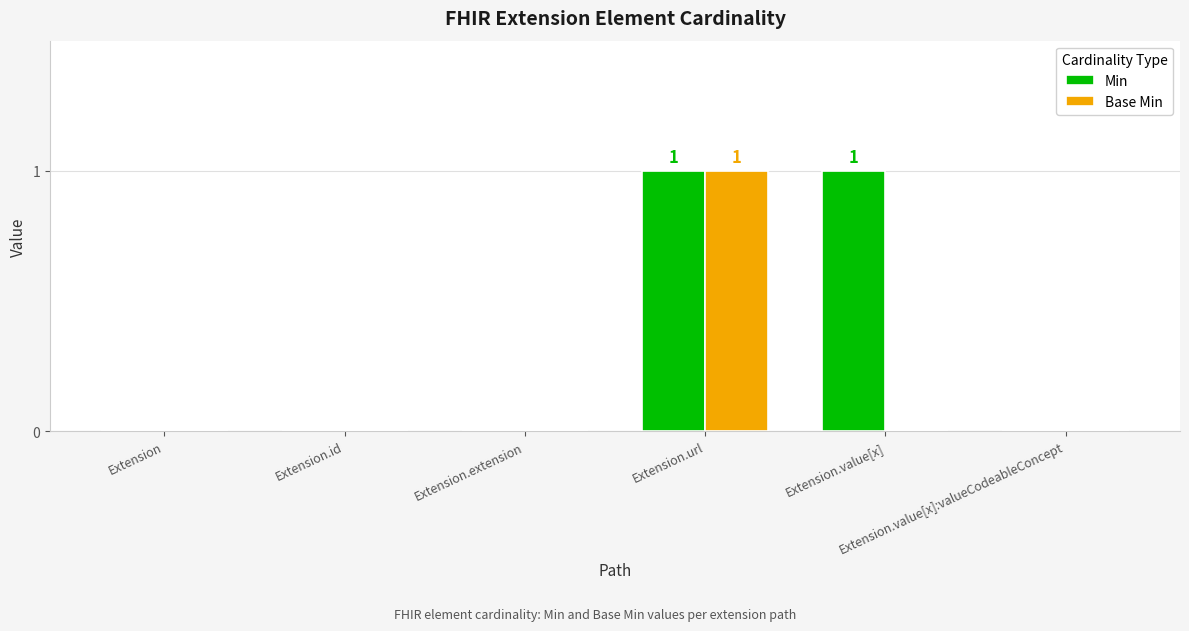

Which series has the largest total across all categories?

Min